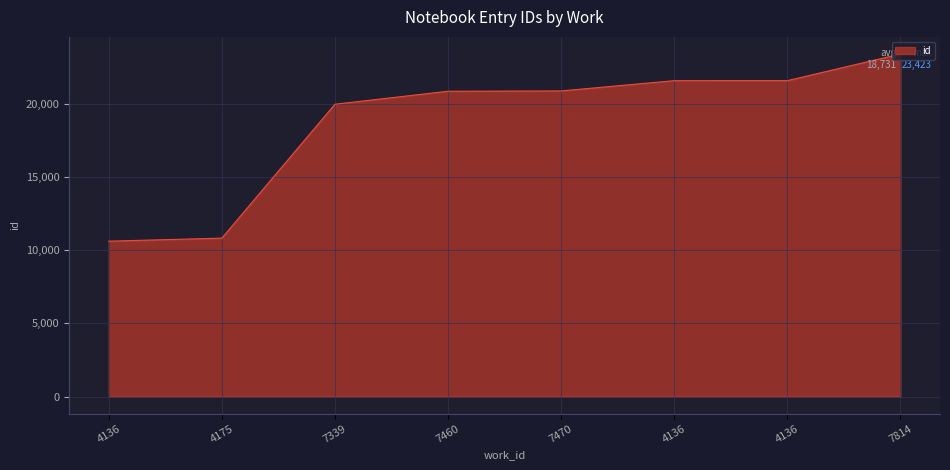

Which has a higher value, 4136 or 4175?

4136